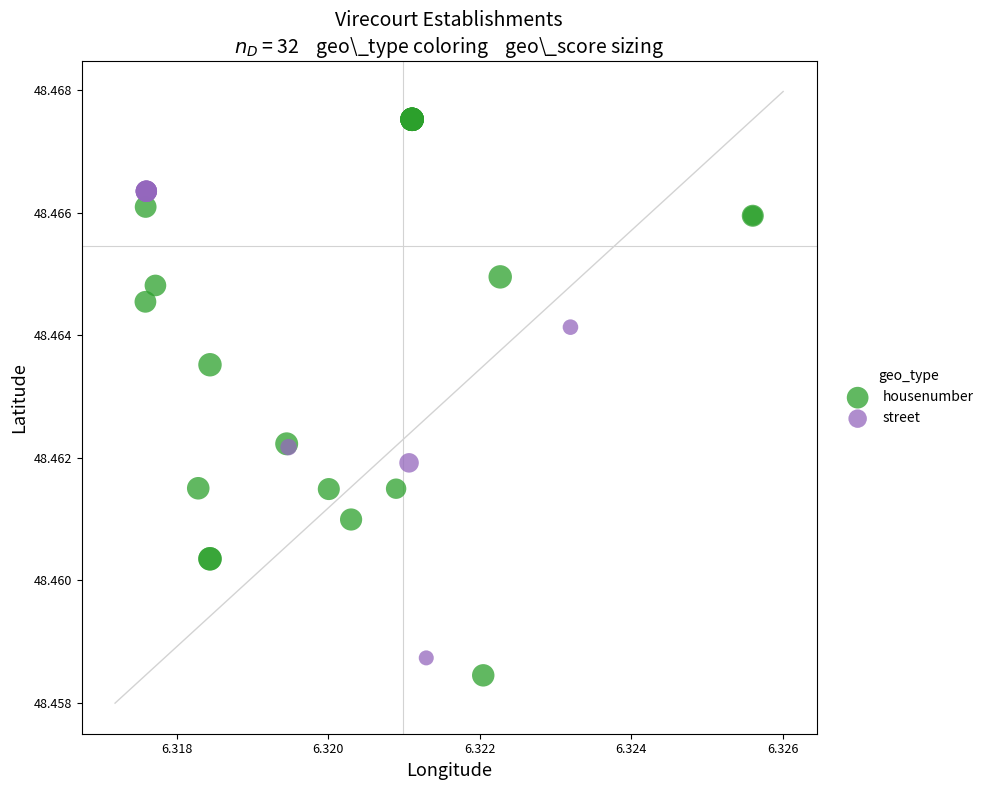

Which series reaches the maximum Y coordinate?

housenumber